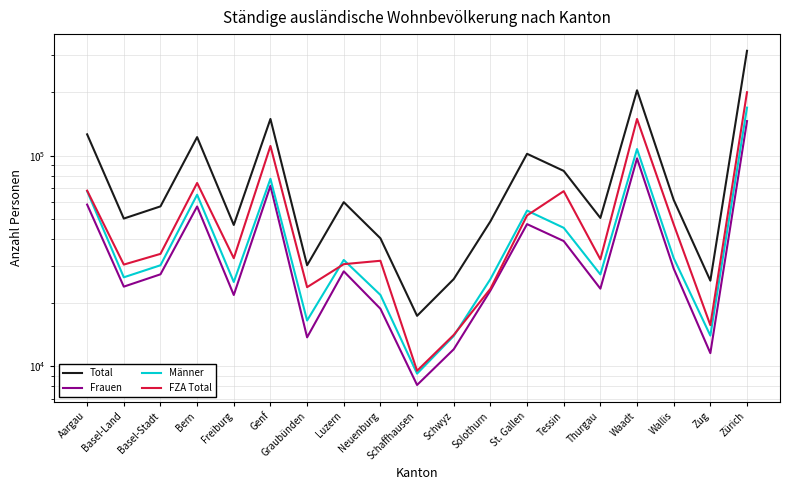

Is it true that Frauen equals 22835 at Solothurn?

True